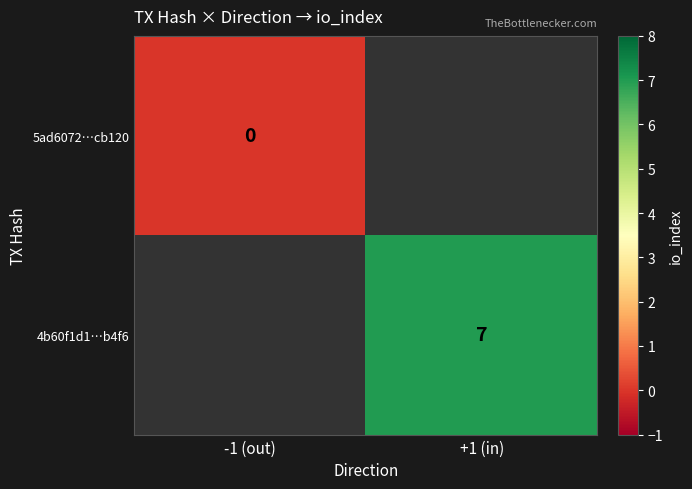

The 4b60f1d1…b4f6 series shows 7 at +1 (in). True or false?

True